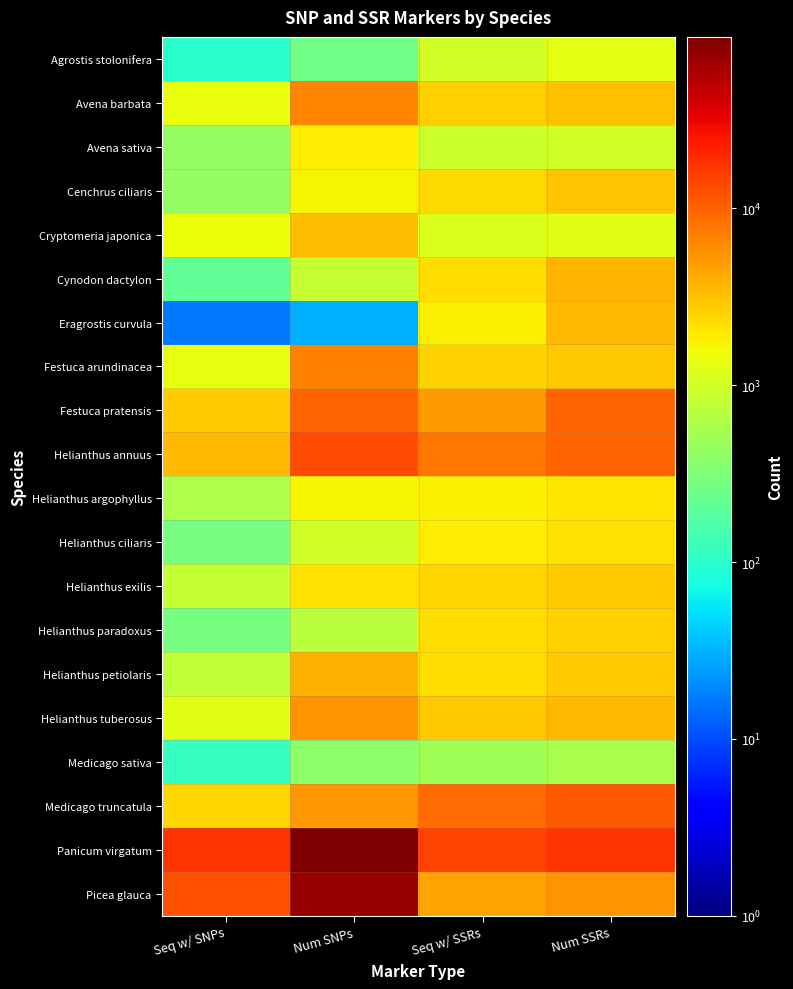

Reading left to right, transcribe all the data shown in this chart.

Agrostis stolonifera: Seq w/ SNPs=97	Num SNPs=263	Seq w/ SSRs=990	Num SSRs=1318
Avena barbata: Seq w/ SNPs=1412	Num SNPs=6501	Seq w/ SSRs=2644	Num SSRs=3155
Avena sativa: Seq w/ SNPs=432	Num SNPs=1880	Seq w/ SSRs=907	Num SSRs=979
Cenchrus ciliaris: Seq w/ SNPs=418	Num SNPs=1673	Seq w/ SSRs=2315	Num SSRs=3087
Cryptomeria japonica: Seq w/ SNPs=1470	Num SNPs=3369	Seq w/ SSRs=1144	Num SSRs=1259
Cynodon dactylon: Seq w/ SNPs=211	Num SNPs=820	Seq w/ SSRs=2250	Num SSRs=3649
Eragrostis curvula: Seq w/ SNPs=16	Num SNPs=31	Seq w/ SSRs=1821	Num SSRs=3415
Festuca arundinacea: Seq w/ SNPs=1355	Num SNPs=6782	Seq w/ SSRs=2536	Num SSRs=2893
Festuca pratensis: Seq w/ SNPs=2758	Num SNPs=9714	Seq w/ SSRs=4889	Num SSRs=9781
Helianthus annuus: Seq w/ SNPs=3518	Num SNPs=13098	Seq w/ SSRs=7827	Num SSRs=9691
Helianthus argophyllus: Seq w/ SNPs=608	Num SNPs=1702	Seq w/ SSRs=1810	Num SSRs=2076
Helianthus ciliaris: Seq w/ SNPs=281	Num SNPs=979	Seq w/ SSRs=1856	Num SSRs=2173
Helianthus exilis: Seq w/ SNPs=826	Num SNPs=2116	Seq w/ SSRs=2459	Num SSRs=2835
Helianthus paradoxus: Seq w/ SNPs=292	Num SNPs=727	Seq w/ SSRs=2259	Num SSRs=2667
Helianthus petiolaris: Seq w/ SNPs=796	Num SNPs=3840	Seq w/ SSRs=2215	Num SSRs=2810
Helianthus tuberosus: Seq w/ SNPs=1272	Num SNPs=5427	Seq w/ SSRs=2971	Num SSRs=3491
Medicago sativa: Seq w/ SNPs=118	Num SNPs=393	Seq w/ SSRs=518	Num SSRs=591
Medicago truncatula: Seq w/ SNPs=2408	Num SNPs=5155	Seq w/ SSRs=8990	Num SSRs=11315
Panicum virgatum: Seq w/ SNPs=17689	Num SNPs=93319	Seq w/ SSRs=14541	Num SSRs=17386
Picea glauca: Seq w/ SNPs=12085	Num SNPs=72252	Seq w/ SSRs=4571	Num SSRs=5370